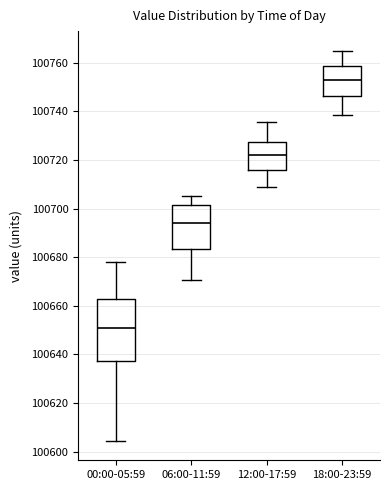

Where is the lower edge of the box for 06:00-11:59 on the y-axis? The values are not printed on the chart, so give them approximately, as read against the axis.

100684